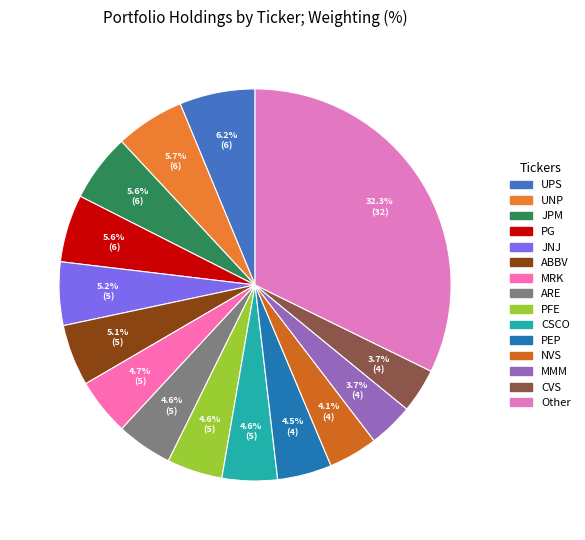

To the nearest percent, what is the difference between the largest and smallest slice percentages?

29%